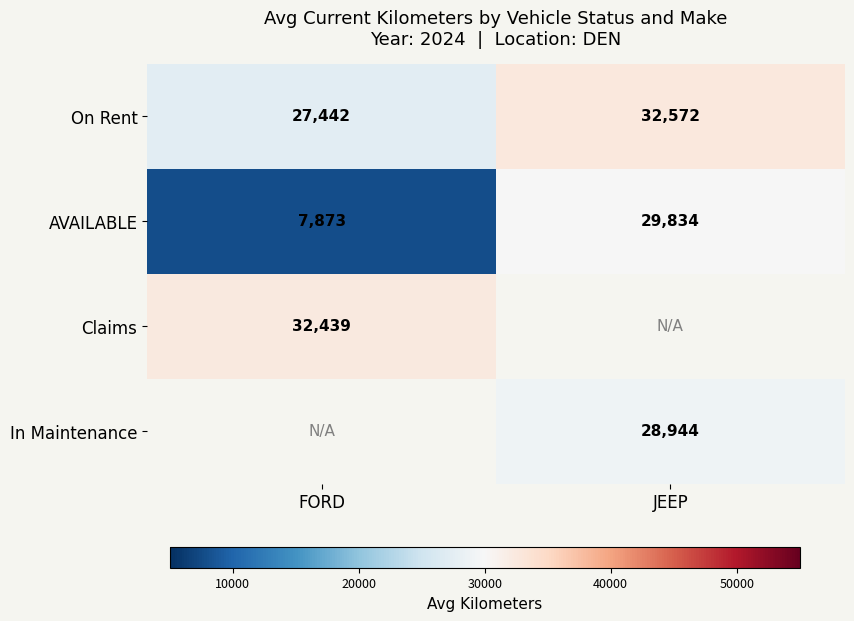

Where is AVAILABLE nearest to the value 18853?

FORD